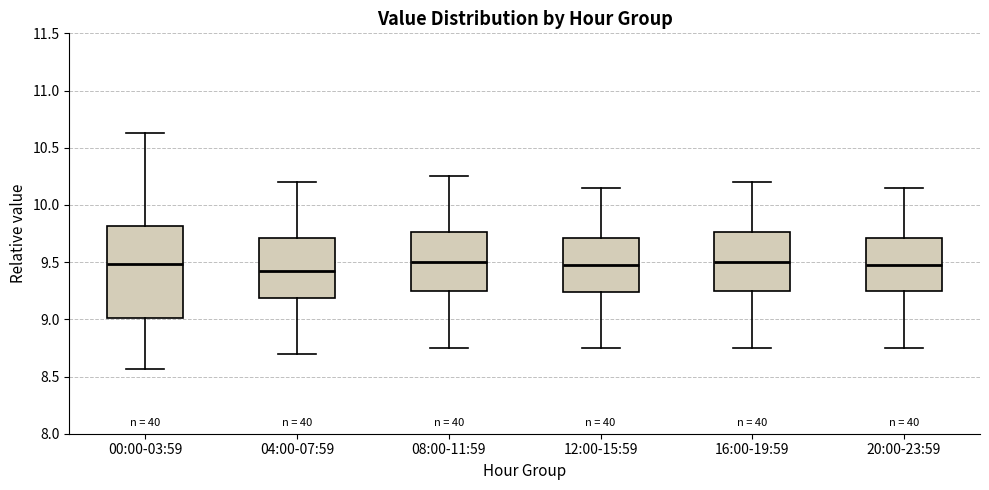

Reading left to right, transcribe this box plot: for each box, give where its median line is, the range the box spans, and where its two whiskers end, as read against the y-axis. The values are not printed on the chart, so give them approximately, as read against the axis.

00:00-03:59: median 9.50, box 9.00 to 9.80, whiskers 8.55 to 10.65
04:00-07:59: median 9.45, box 9.20 to 9.70, whiskers 8.70 to 10.20
08:00-11:59: median 9.50, box 9.25 to 9.75, whiskers 8.75 to 10.25
12:00-15:59: median 9.50, box 9.25 to 9.70, whiskers 8.75 to 10.15
16:00-19:59: median 9.50, box 9.25 to 9.75, whiskers 8.75 to 10.20
20:00-23:59: median 9.50, box 9.25 to 9.70, whiskers 8.75 to 10.15